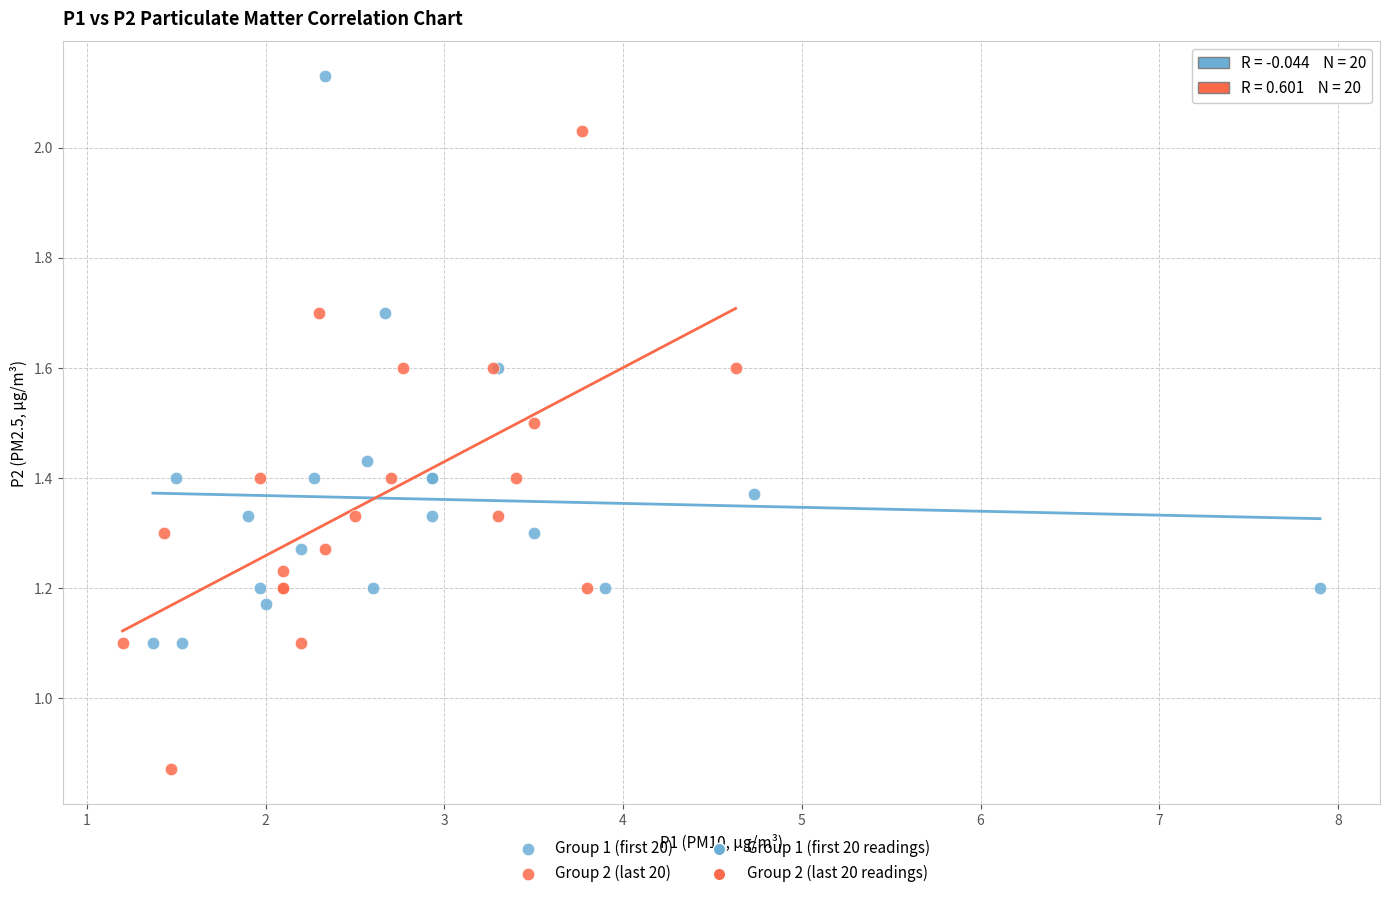

Which series reaches the minimum Y coordinate?

Group 2 (last 20)